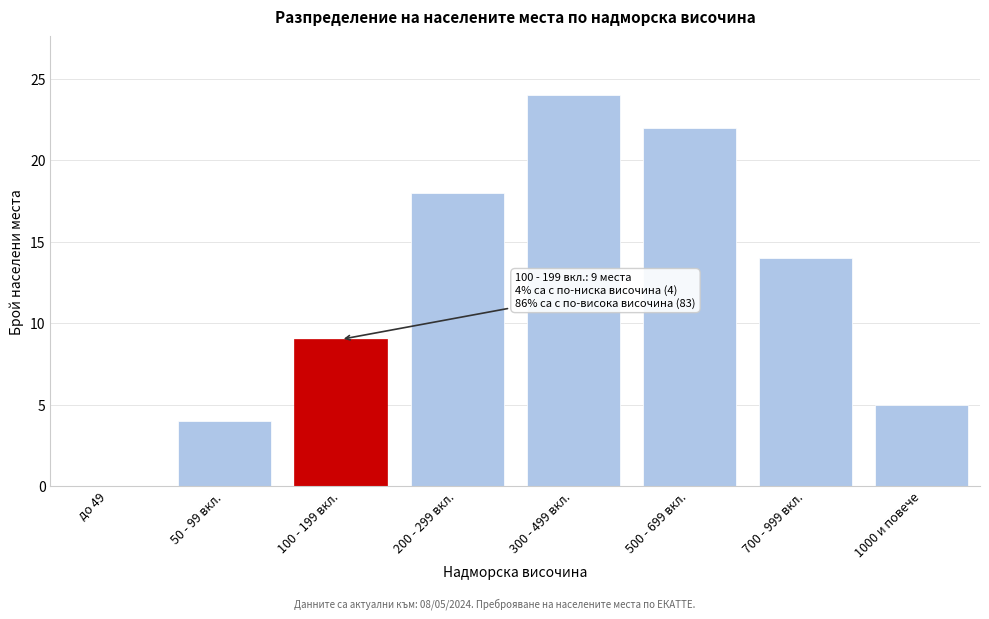

Reading right to left, transcribe all the data shown in this chart.

1000 и повече=5	700 - 999 вкл.=14	500 - 699 вкл.=22	300 - 499 вкл.=24	200 - 299 вкл.=18	100 - 199 вкл.=9	50 - 99 вкл.=4	до 49=0